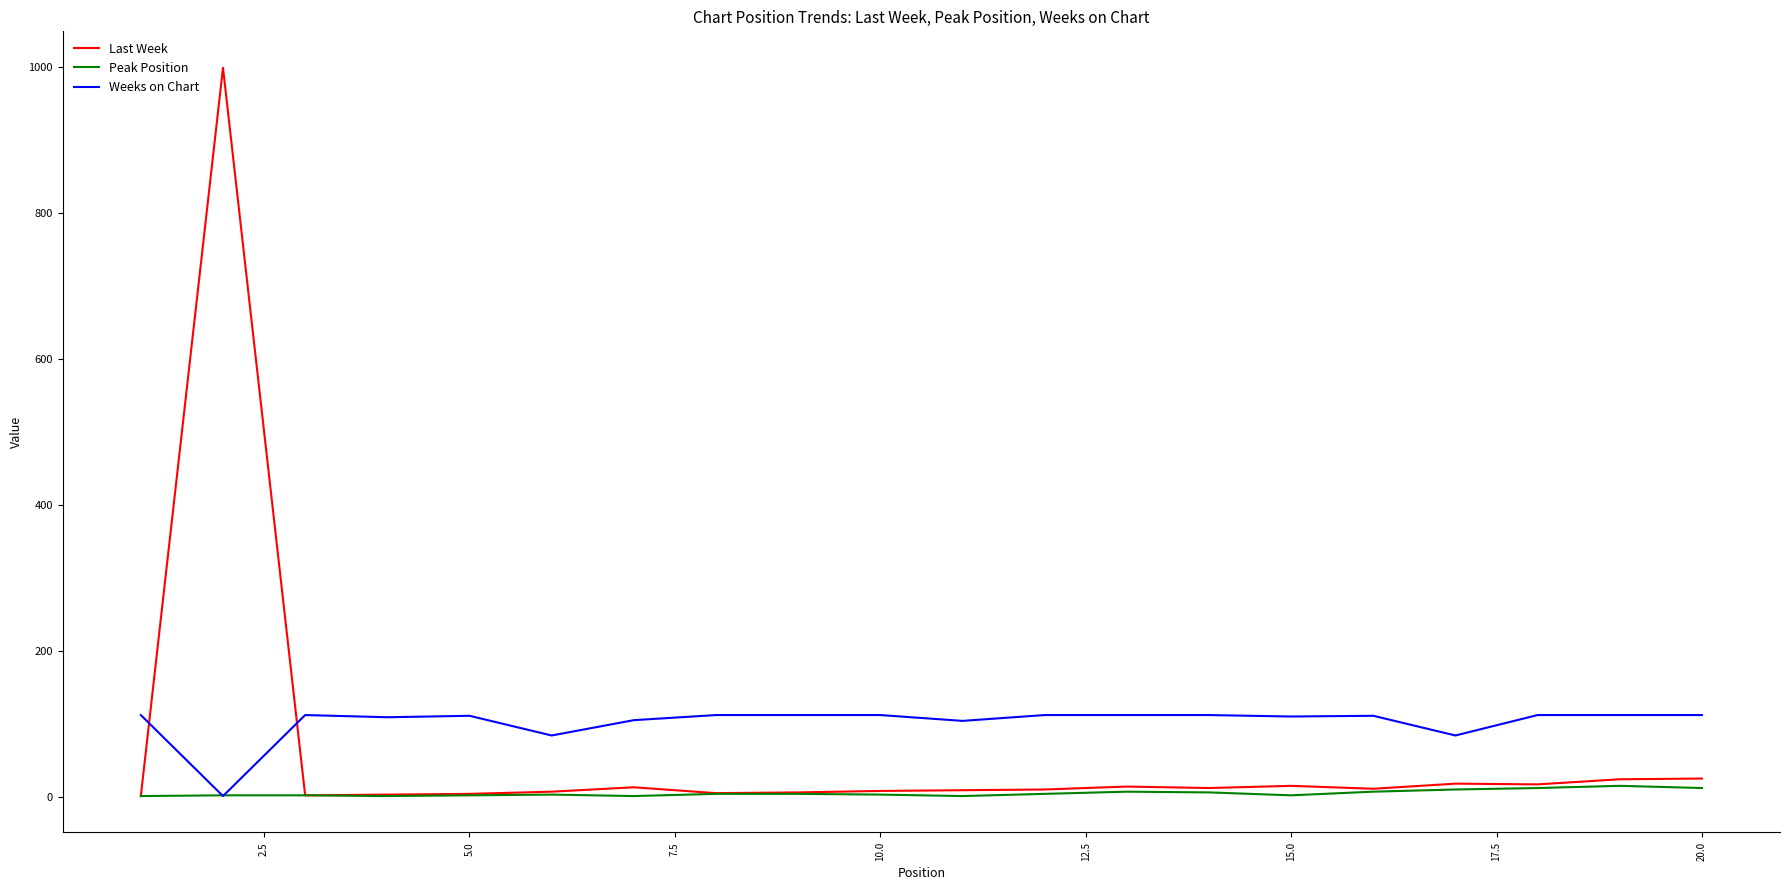

Which series has the widest spread of values?

Last Week